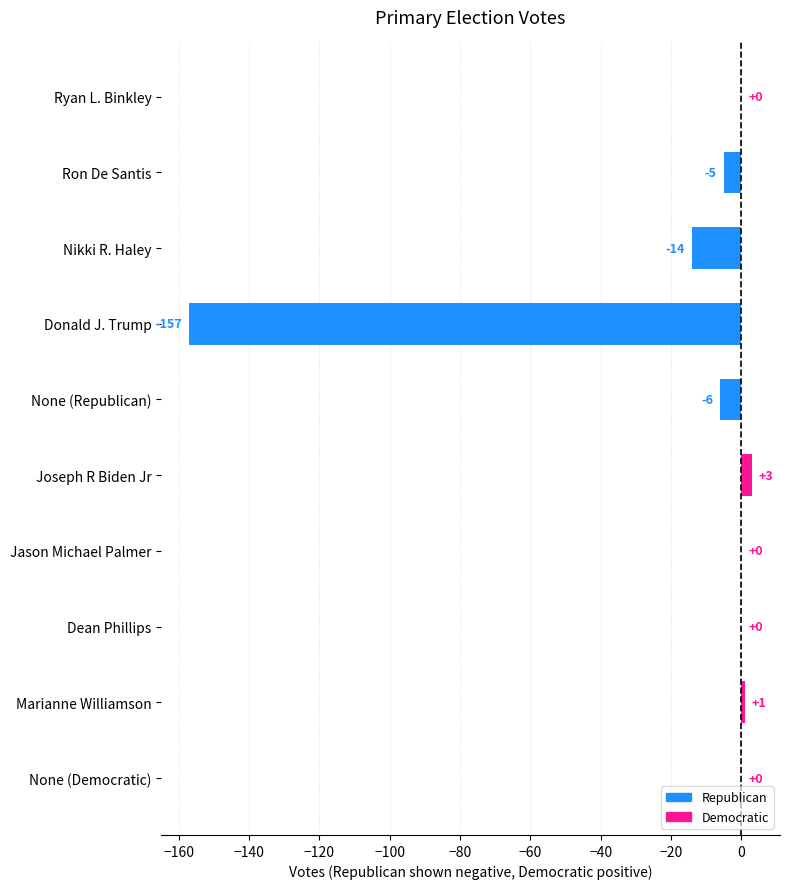

What is the greatest value displayed?

3